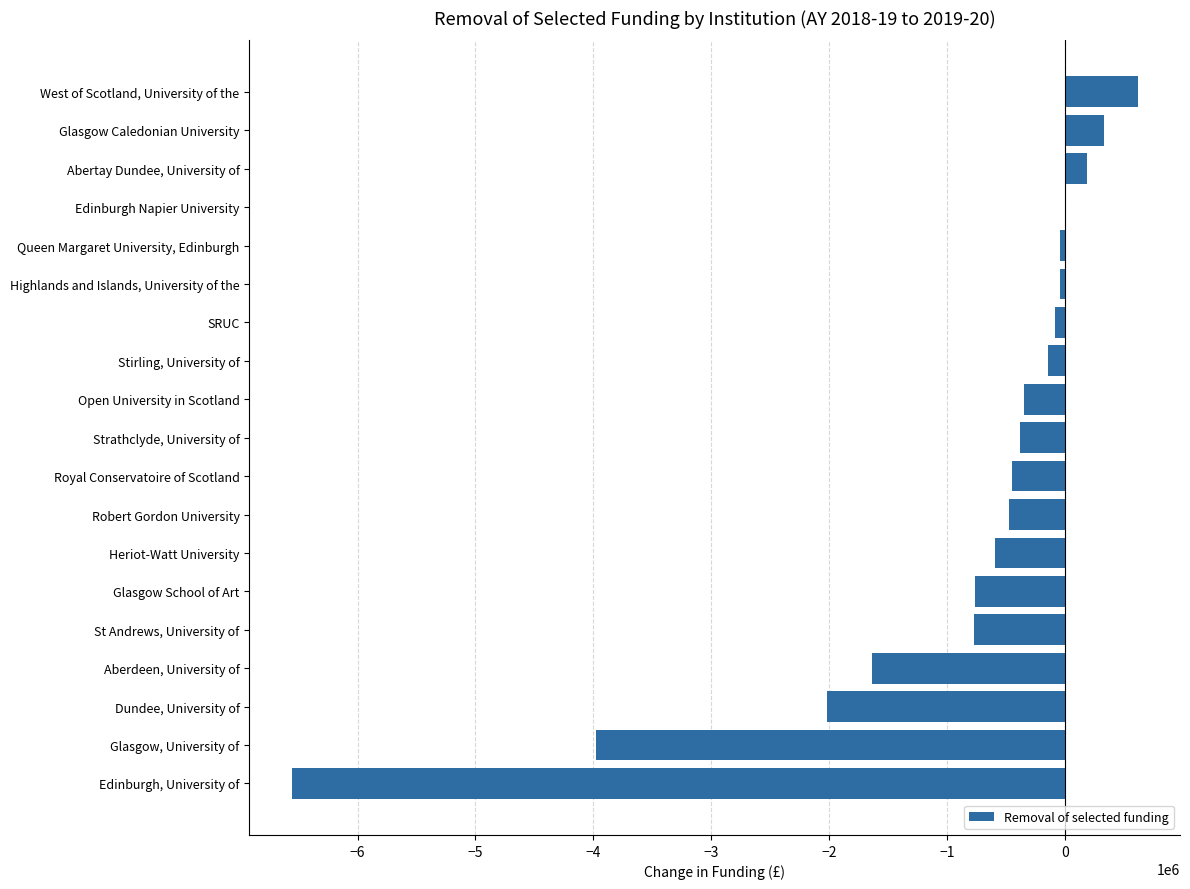

What is the sum of all values?

-17147576.6